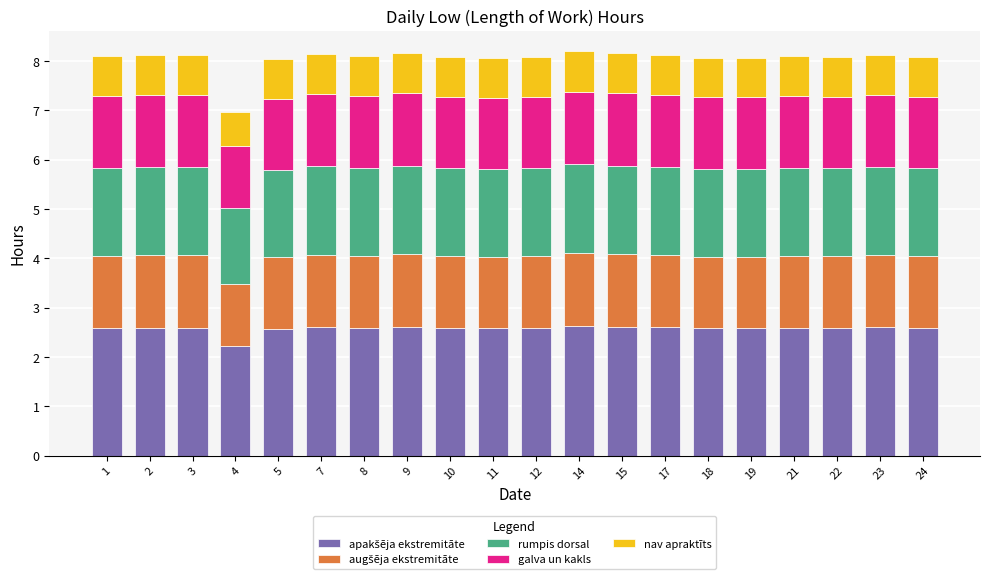

What is the total value across all series at 12?

8.1